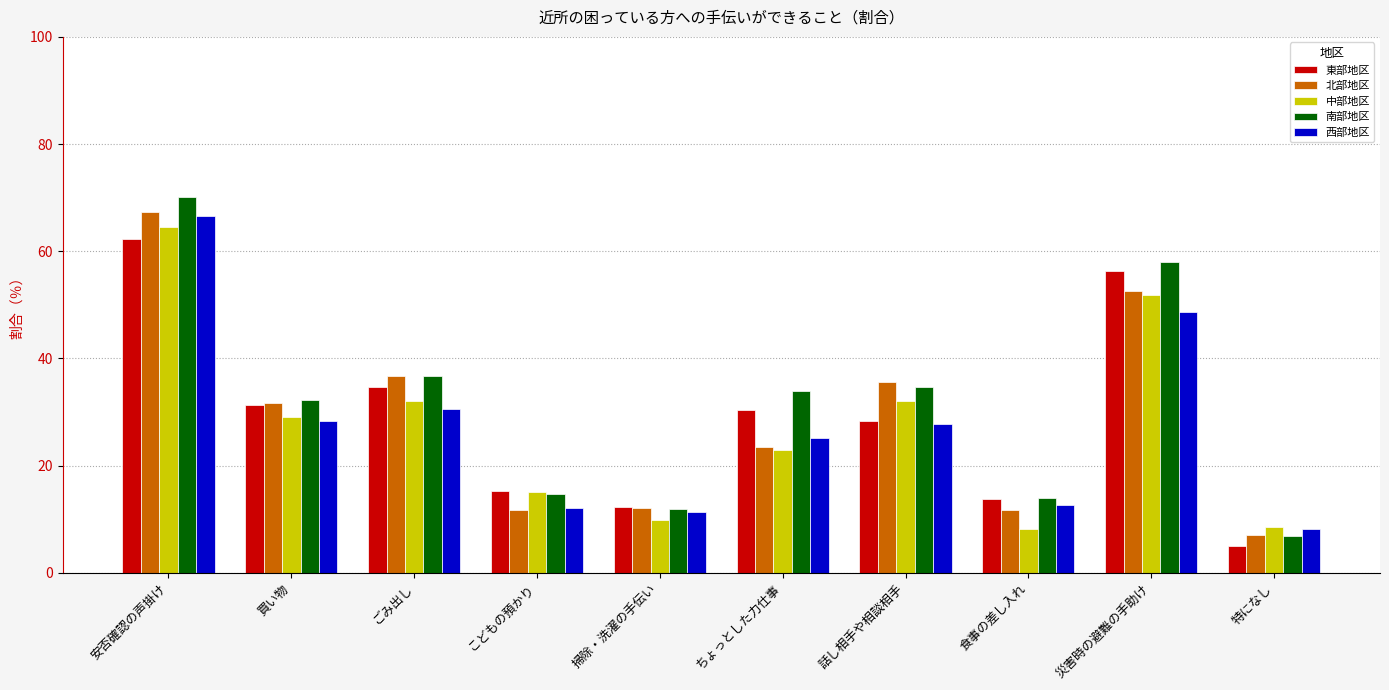

What are all the series names shown in the legend?

東部地区, 北部地区, 中部地区, 南部地区, 西部地区